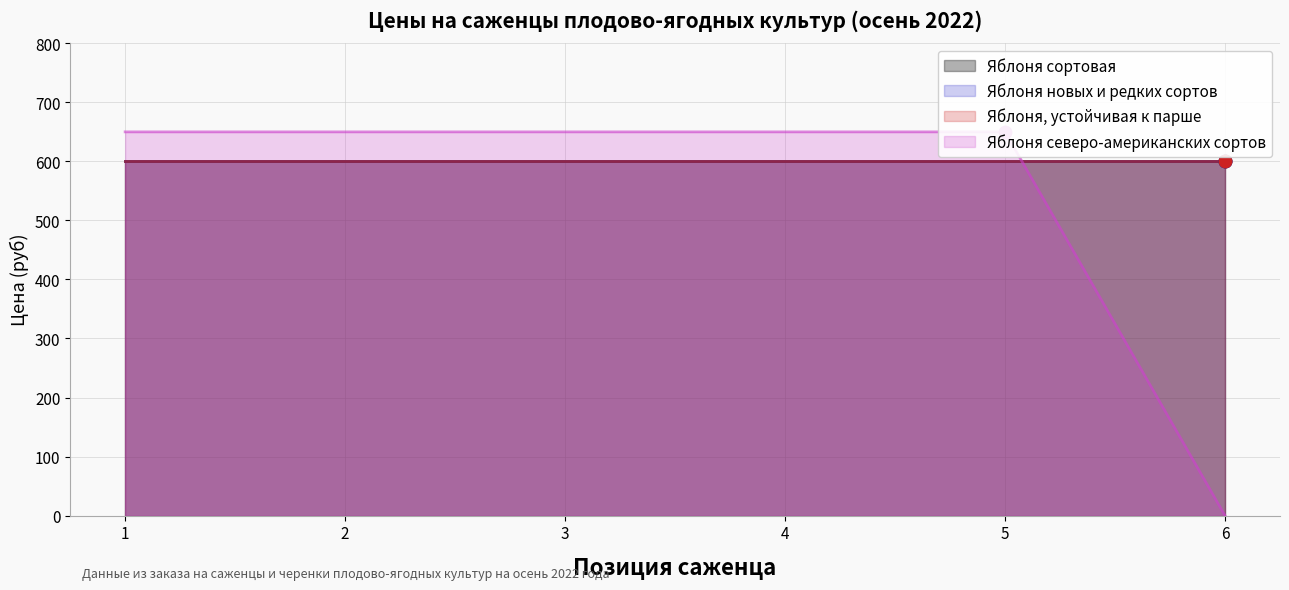

What is the maximum value for Яблоня северо-американских сортов?

650